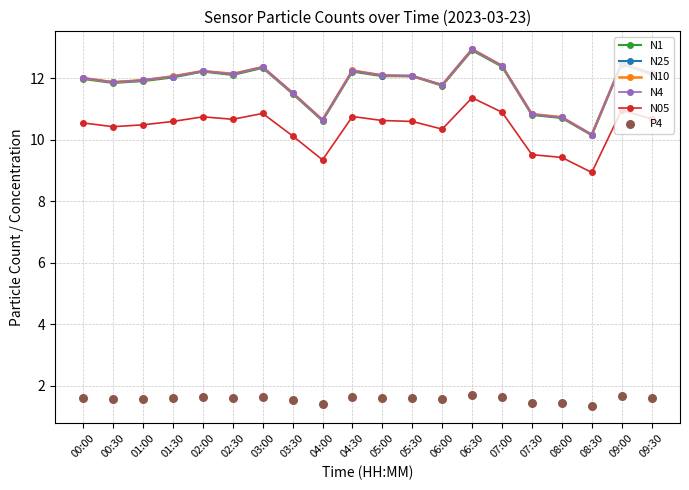

Which series contains the lowest Y value?

P4